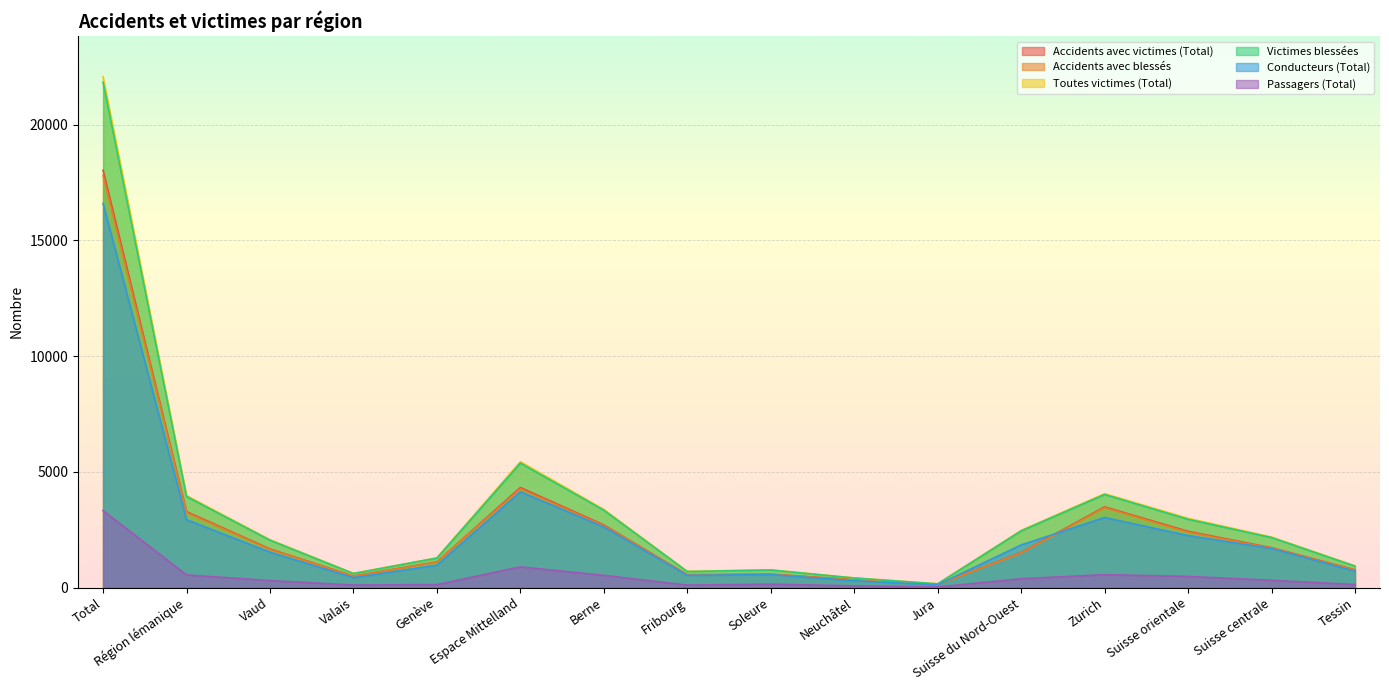

Between Berne and Soleure, which series saw the biggest shift?

Toutes victimes (Total)